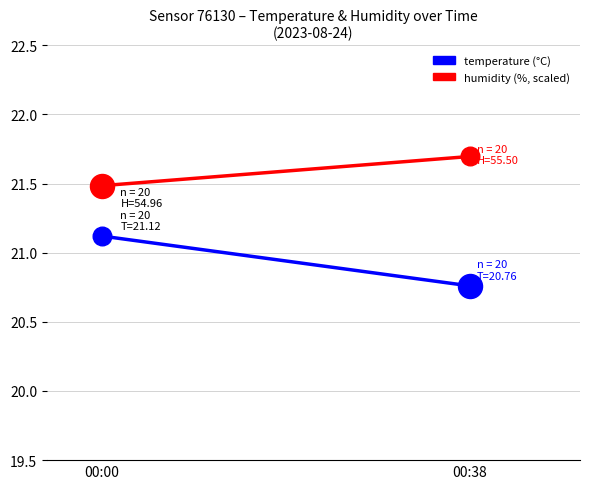

At how many categories does at least one series exceed 21?

2